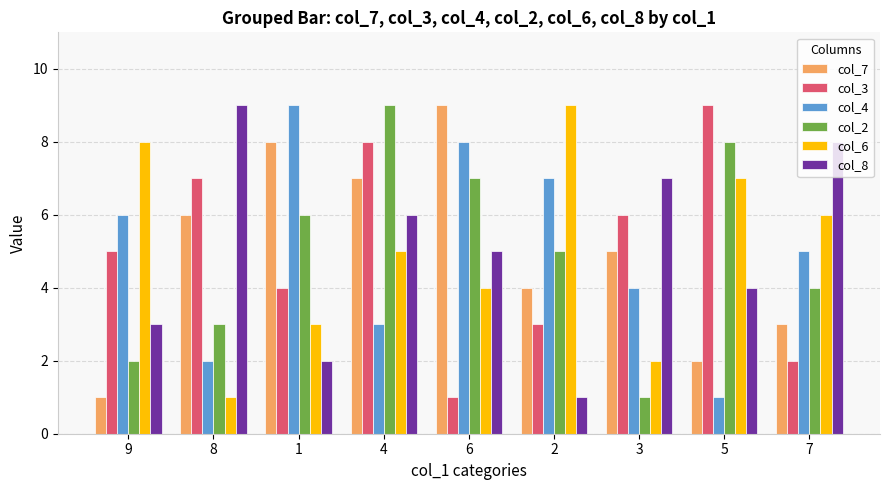

What is the minimum value for col_3?

1